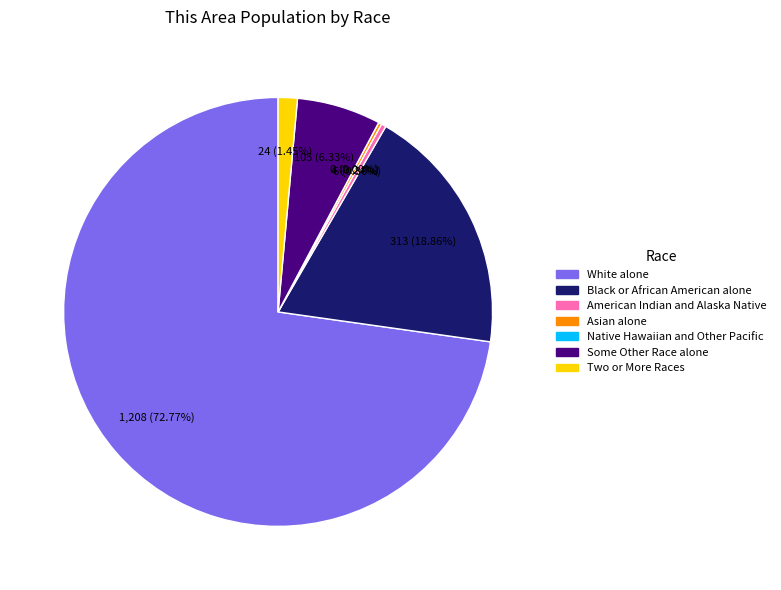

Is the sum of Some Other Race alone and Black or African American alone greater than half?

No